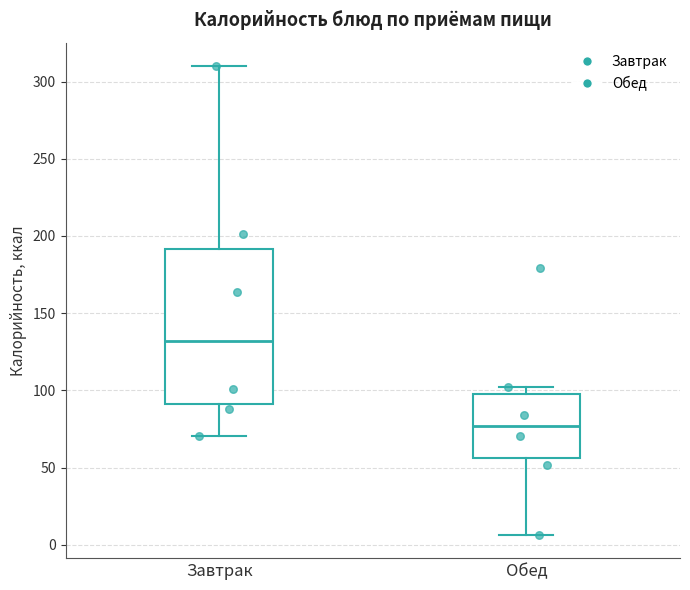

Comparing the boxes themselves (not the whiskers), which one is the tallest?

Завтрак